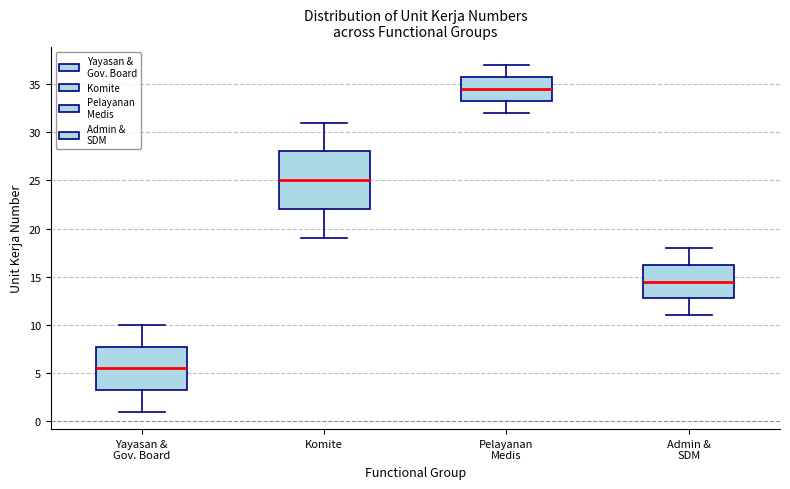

Reading left to right, transcribe this box plot: for each box, give where its median line is, the range the box spans, and where its two whiskers end, as read against the y-axis. The values are not printed on the chart, so give them approximately, as read against the axis.

Yayasan & Gov. Board: median 5.5, box 3.5 to 8.0, whiskers 1.0 to 10.0
Komite: median 25.0, box 22.0 to 28.0, whiskers 19.0 to 31.0
Pelayanan Medis: median 34.5, box 33.5 to 36.0, whiskers 32.0 to 37.0
Admin & SDM: median 14.5, box 13.0 to 16.5, whiskers 11.0 to 18.0